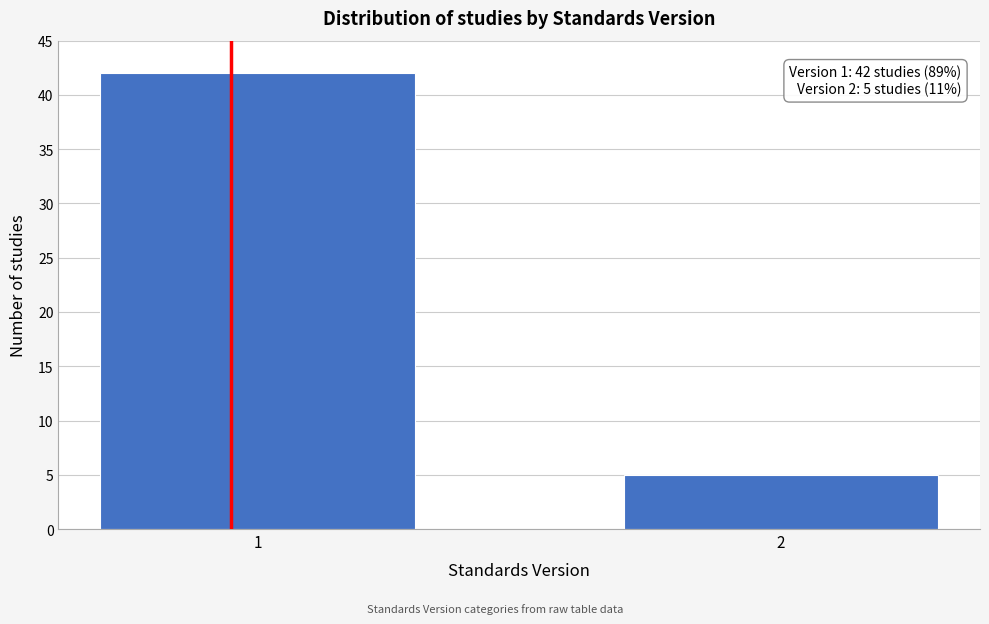

Reading left to right, extract all data points from this chart.

42	5